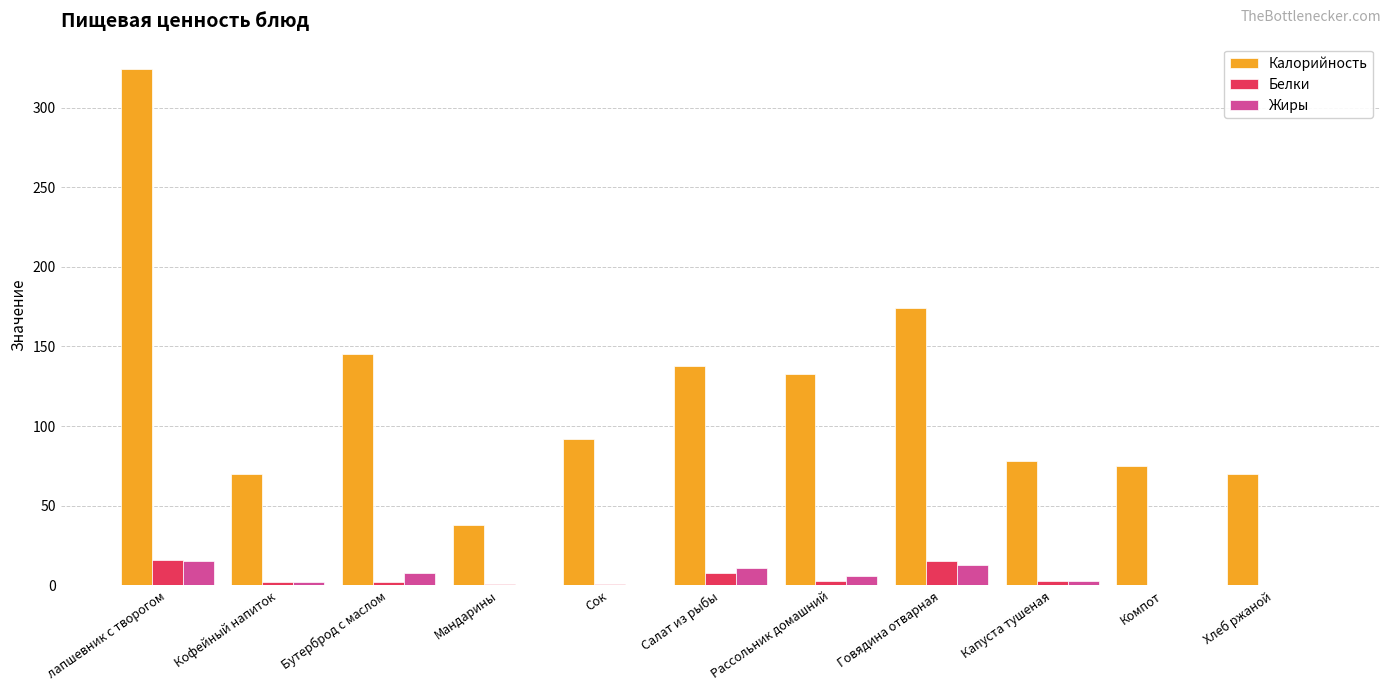

Between Кофейный напиток and Рассольник домашний, which series saw the biggest shift?

Калорийность